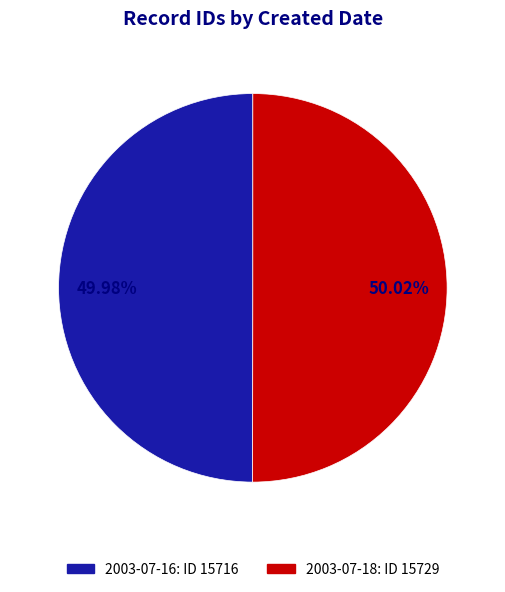

What is the ratio of the value at 2003-07-18 to the value at 2003-07-16?

1.0